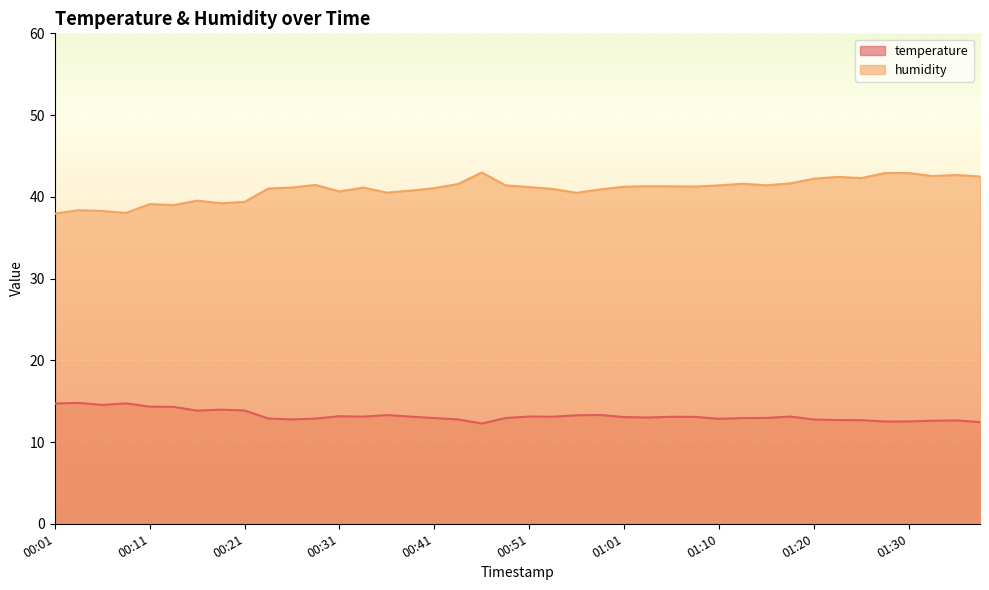

Rank the series by their average value, from highest to lowest.

humidity, temperature